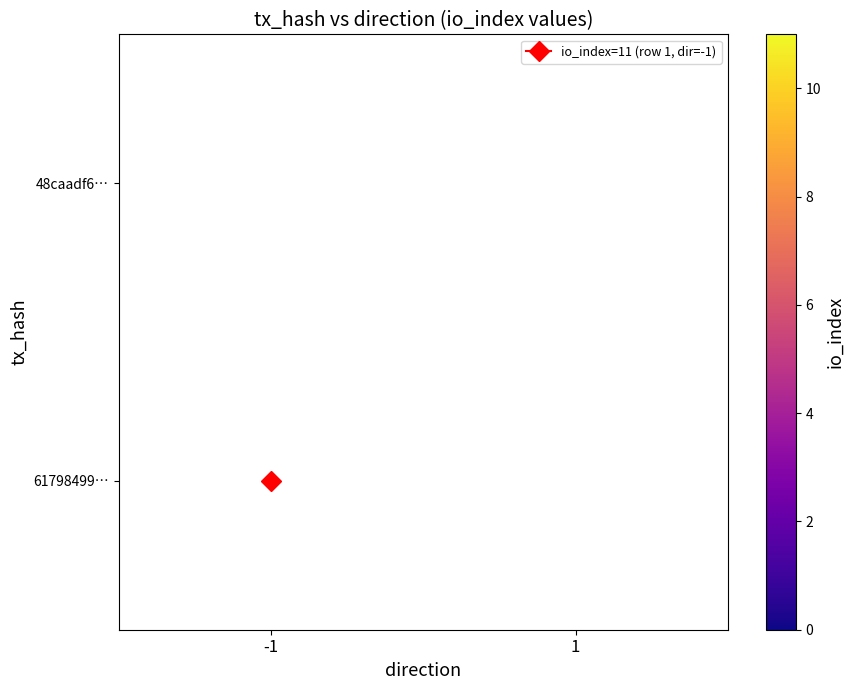

Is it true that 61798499… equals 17.9 at -1?

False